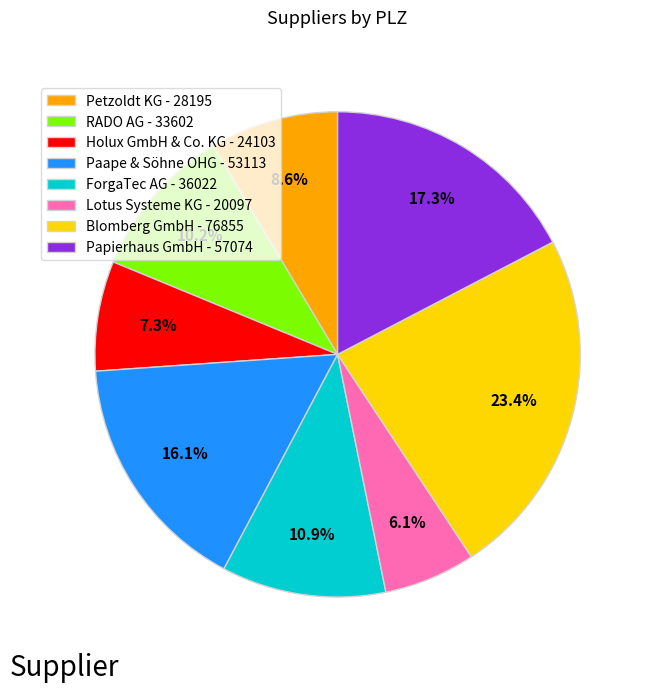

Between ForgaTec AG and Petzoldt KG, which is larger?

ForgaTec AG